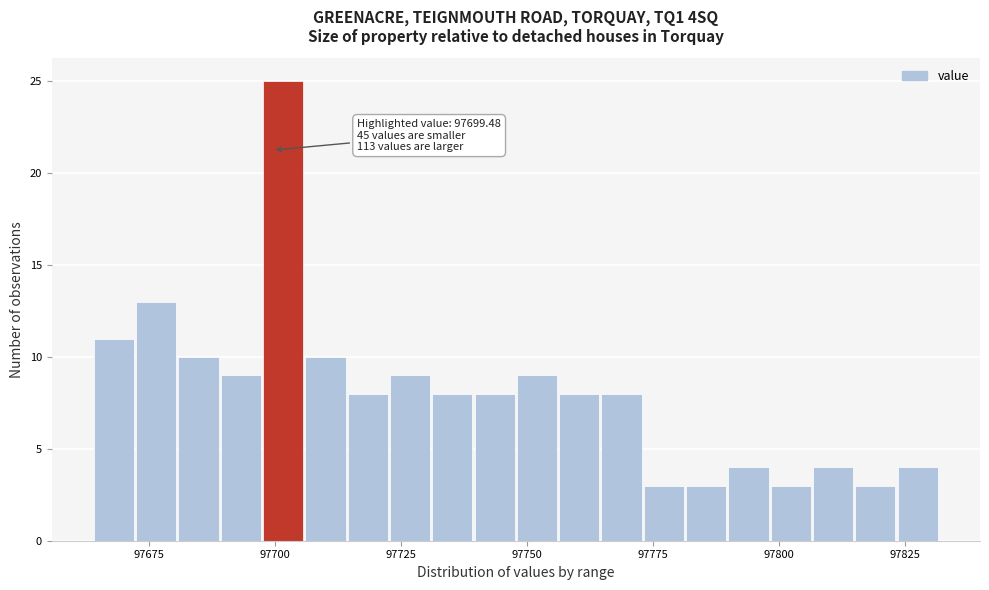

Read against the x-axis, roughly where is the centre of the tallest bar?

97700